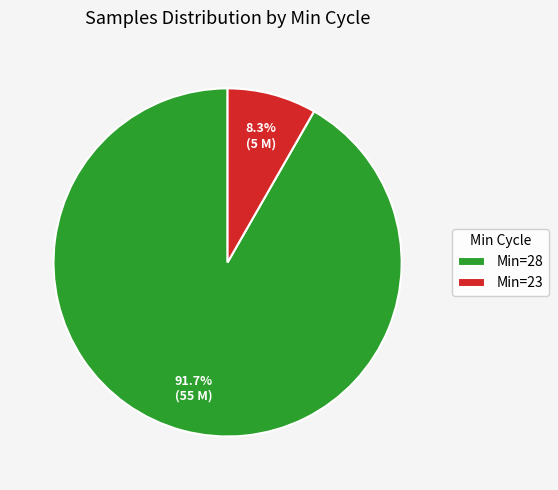

Which has a higher value, Min=23 or Min=28?

Min=28